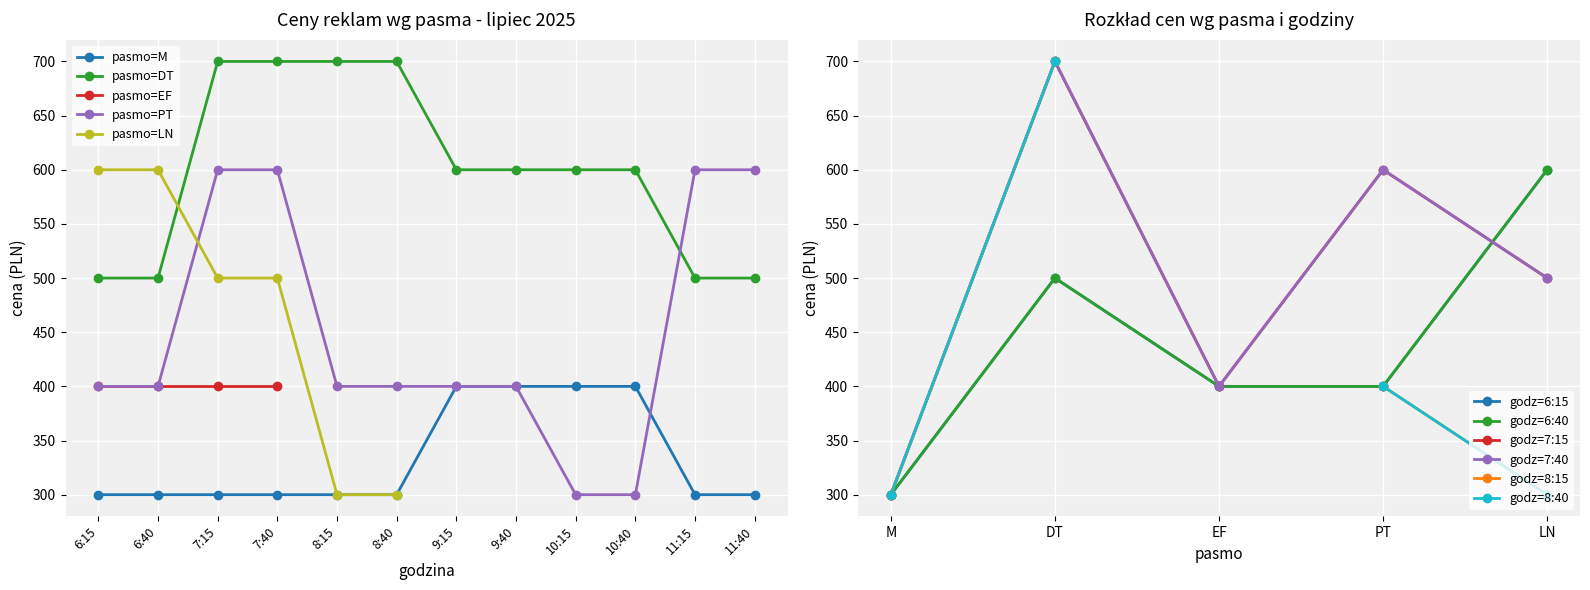

How many times do pasmo=DT and pasmo=PT cross each other?

1